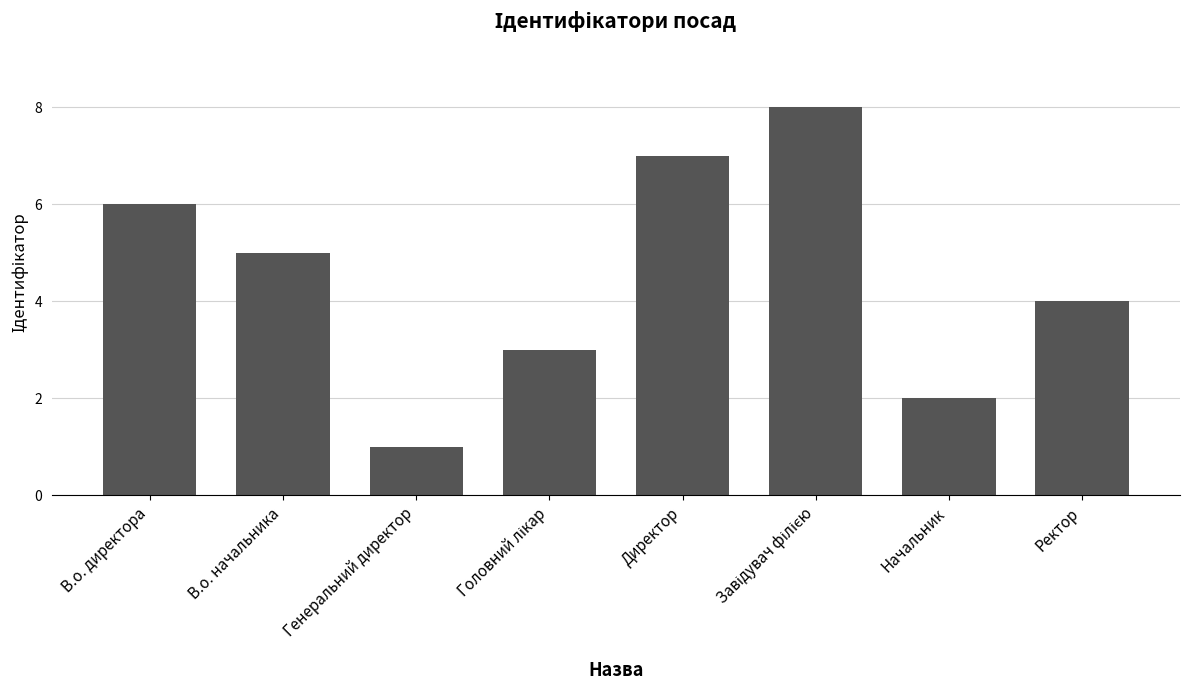

What is the difference between the values at Генеральний директор and Ректор?

3